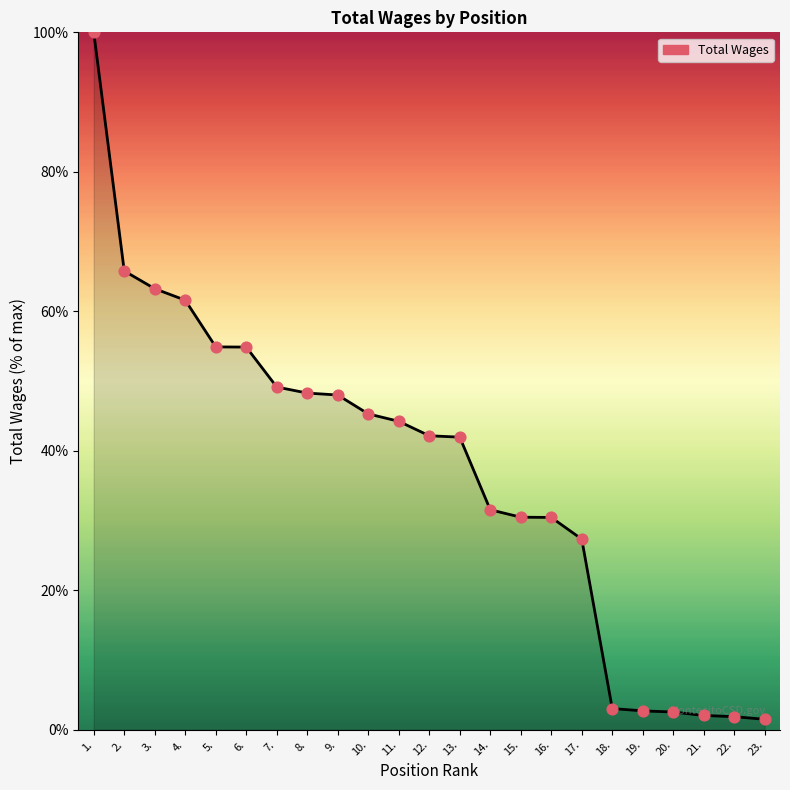

Between 19. and 12., which is larger?

12.